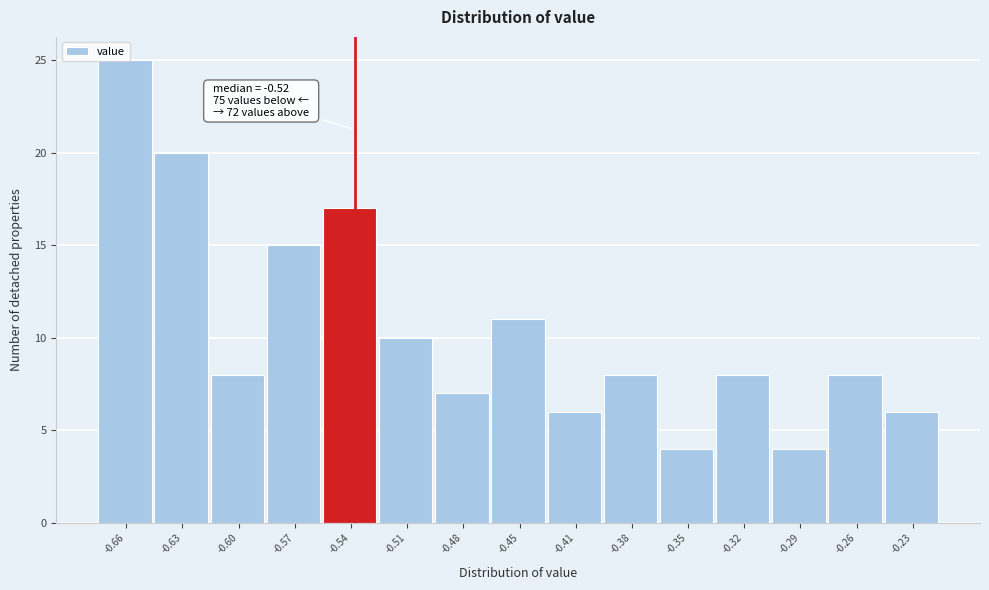

What is the average value?

10